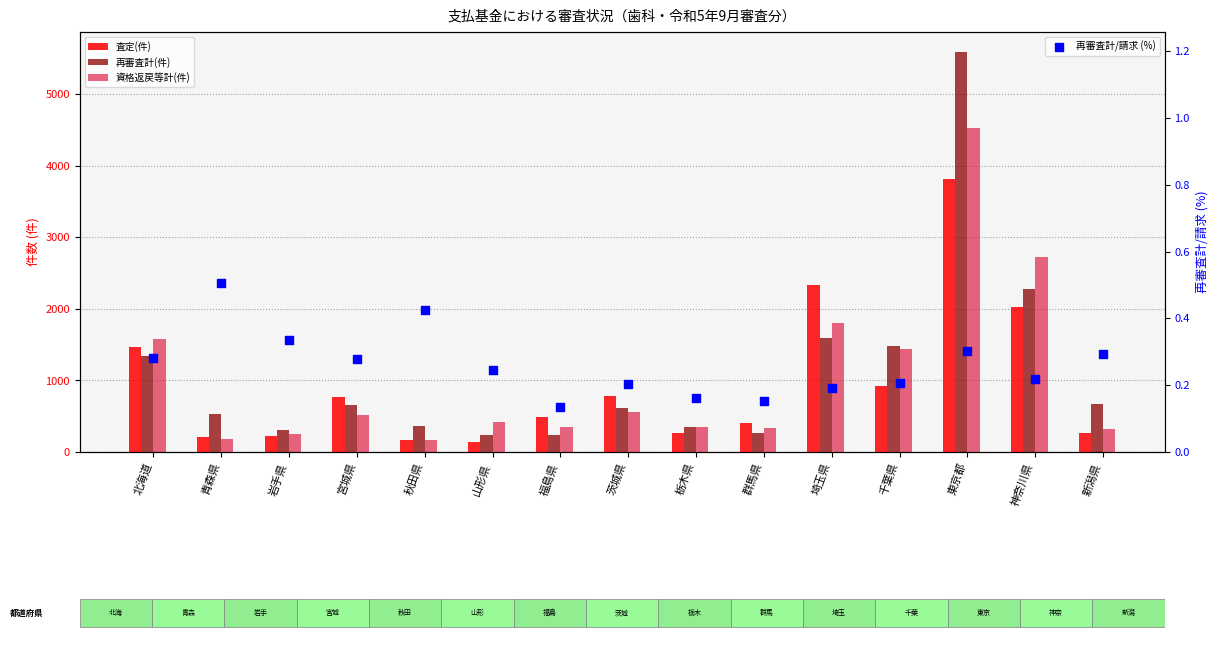

What are all the series names shown in the legend?

査定(件), 再審査計(件), 資格返戻等計(件), 再審査計/請求 (%)